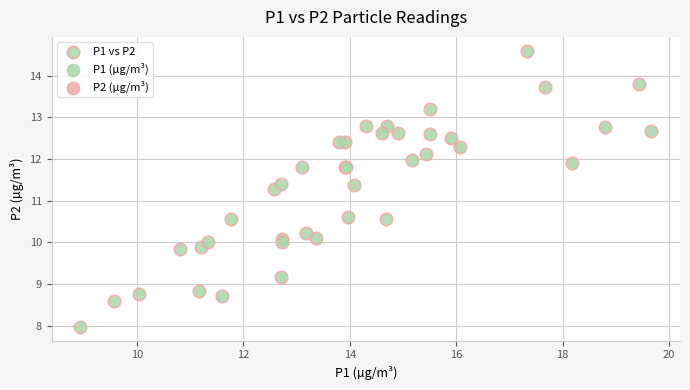

What Y value in the scatter plot is closest to 11?

11.3